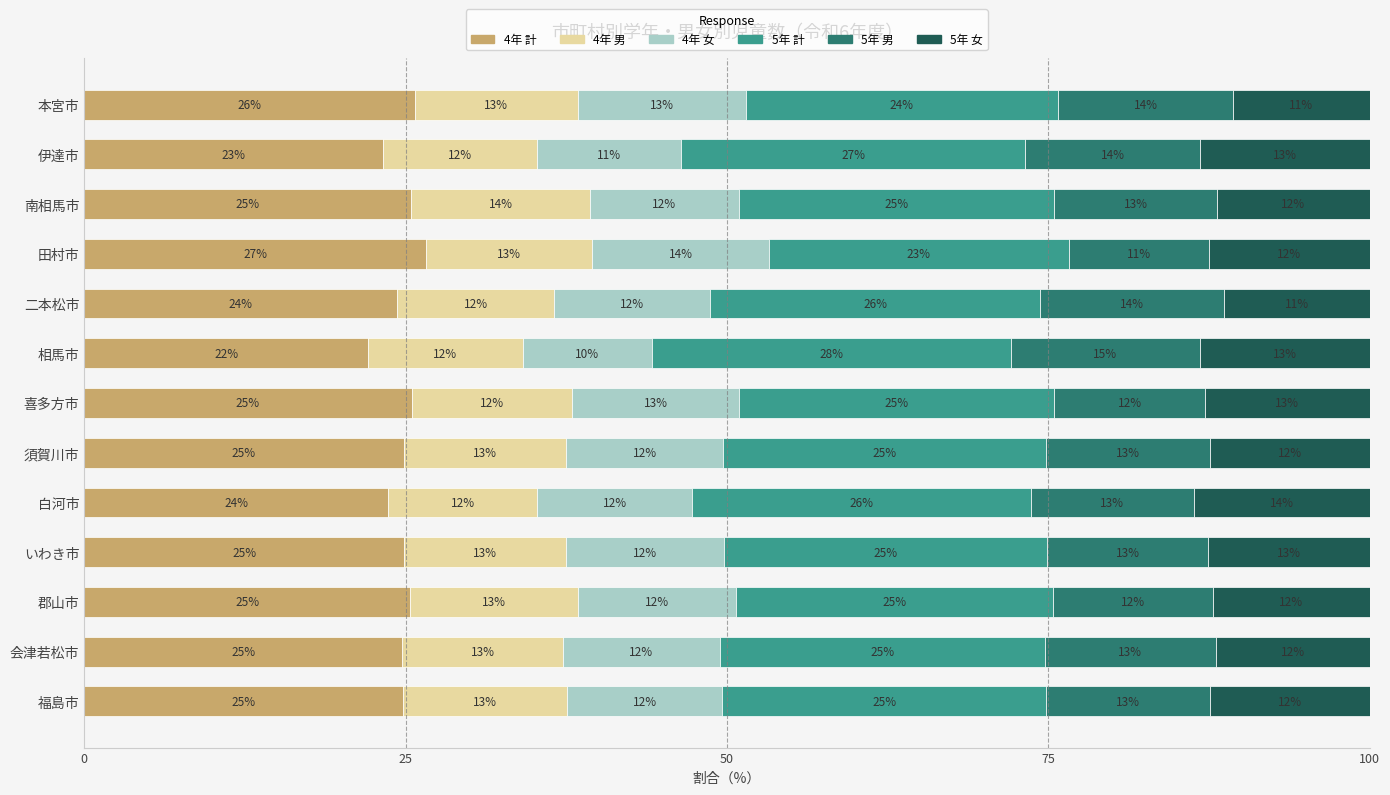

Which category has the highest value in the 4年 計 series?

田村市